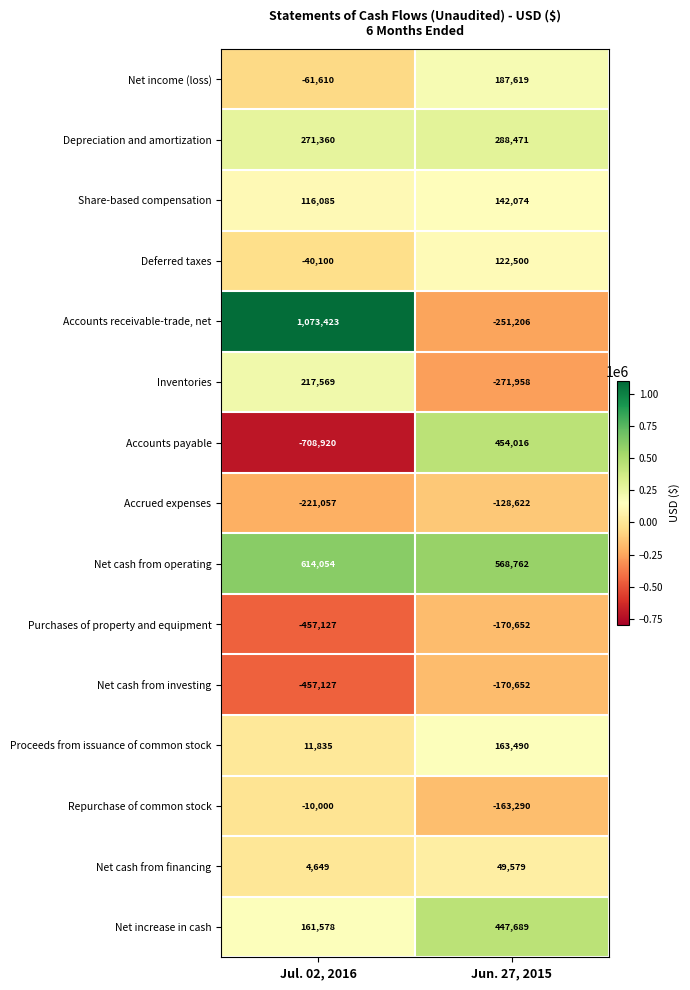

What is the difference between the maximum and minimum values in the Net cash from financing series?

44930